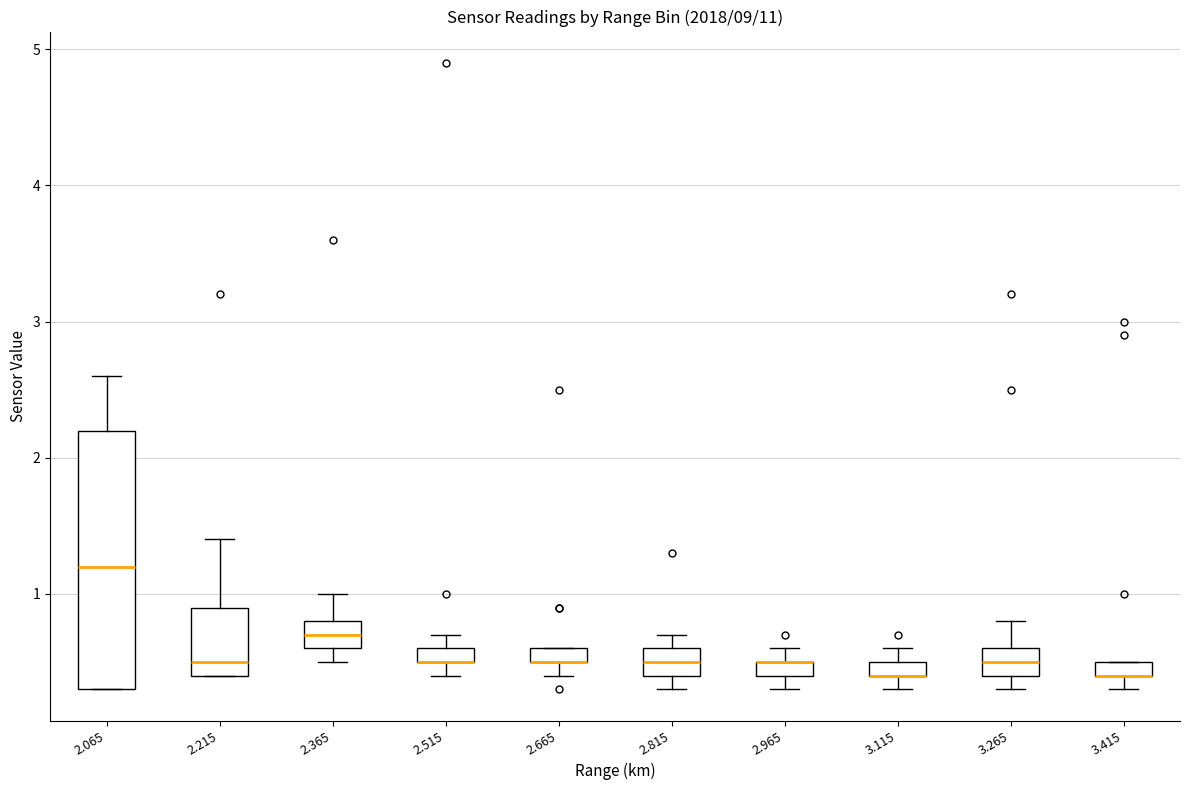

Which box is the tallest, from its lower edge to its upper edge?

2.065